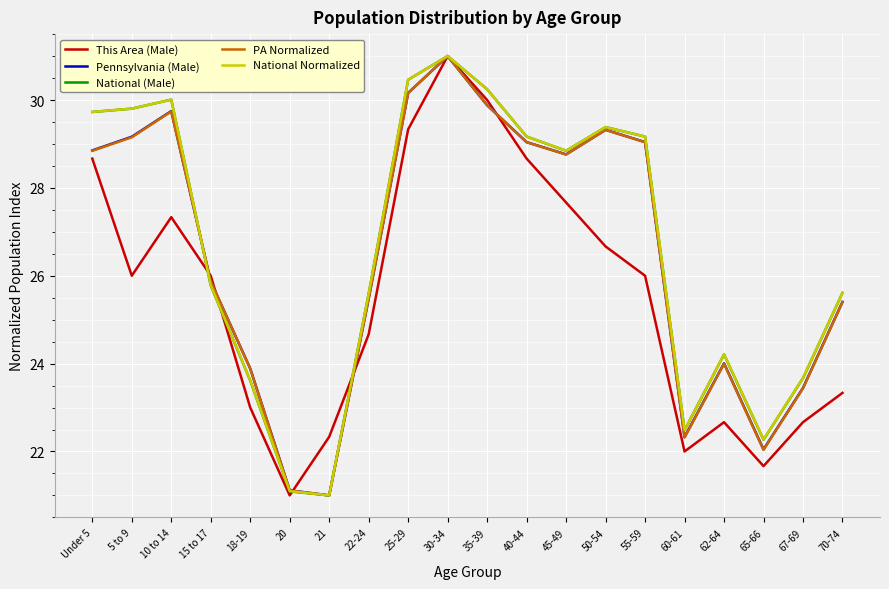

What is the highest value of the National (Male) series?

31.0